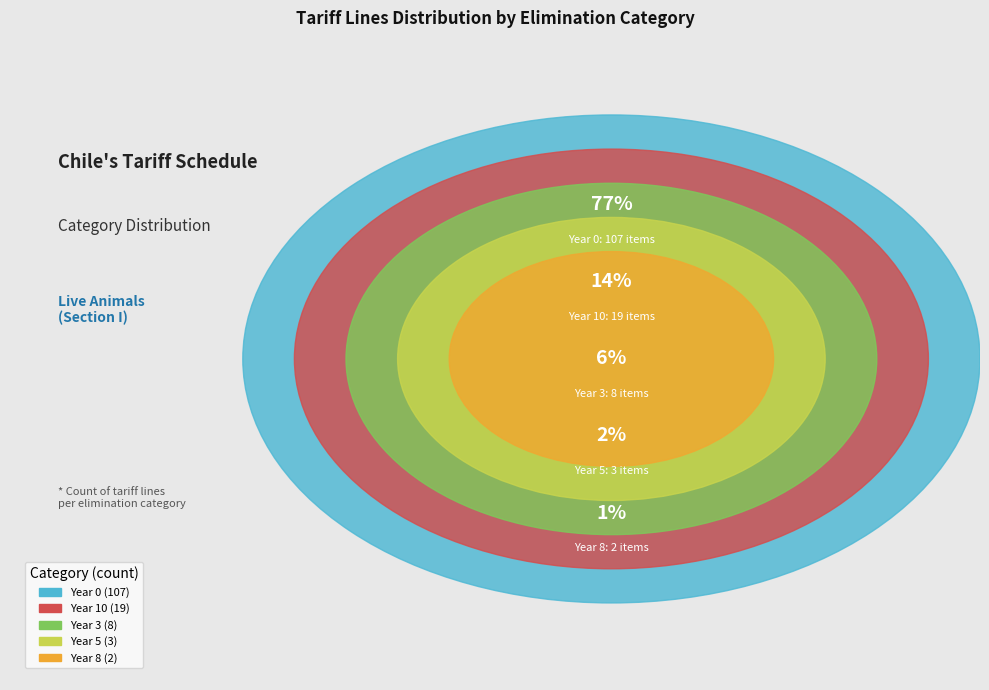

What percentage is NOT represented by Year 10?

86.3%